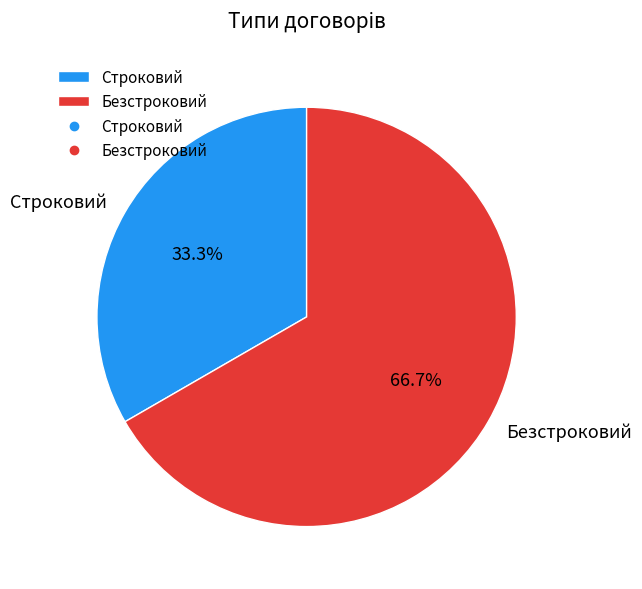

Which has a higher value, Строковий or Безстроковий?

Безстроковий